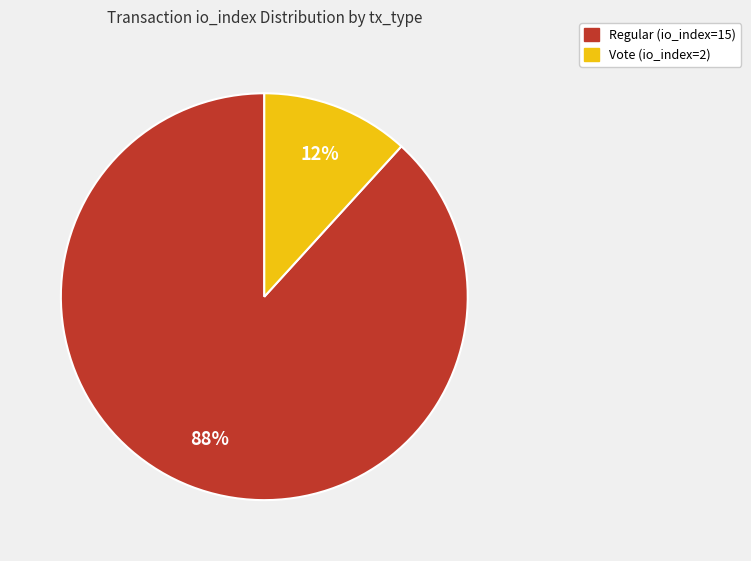

Is there a majority slice in this chart?

Yes